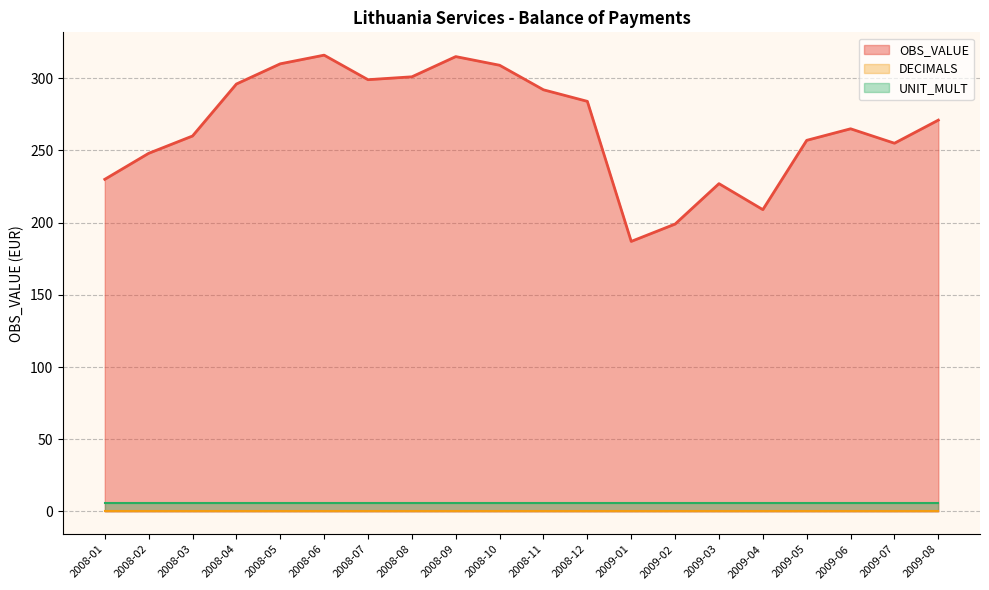

What is the sum of all OBS_VALUE values?

5330